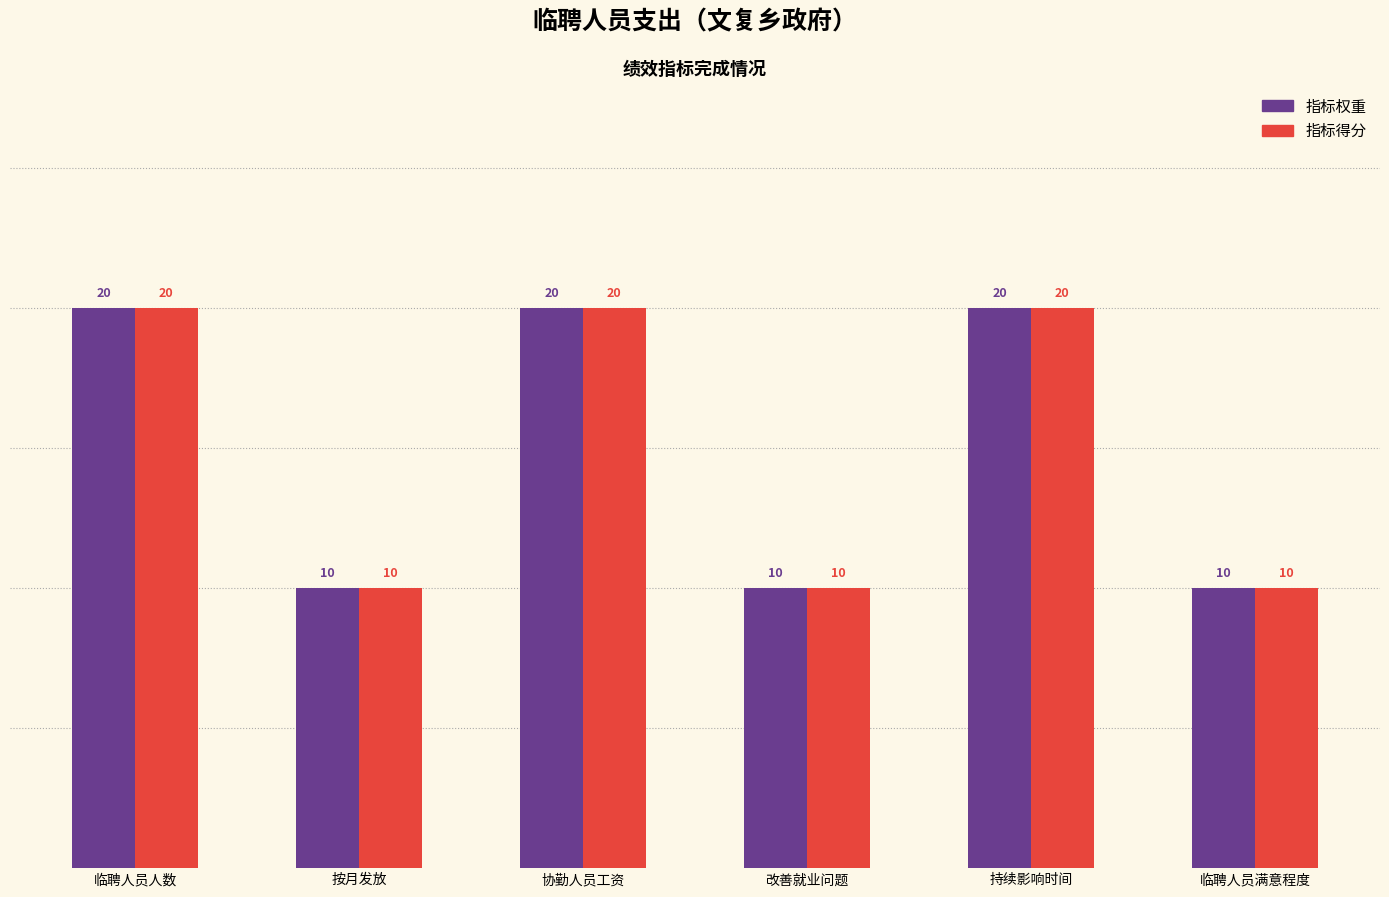

Reading left to right, transcribe all the data shown in this chart.

指标权重: 临聘人员人数=20	按月发放=10	协勤人员工资=20	改善就业问题=10	持续影响时间=20	临聘人员满意程度=10
指标得分: 临聘人员人数=20	按月发放=10	协勤人员工资=20	改善就业问题=10	持续影响时间=20	临聘人员满意程度=10